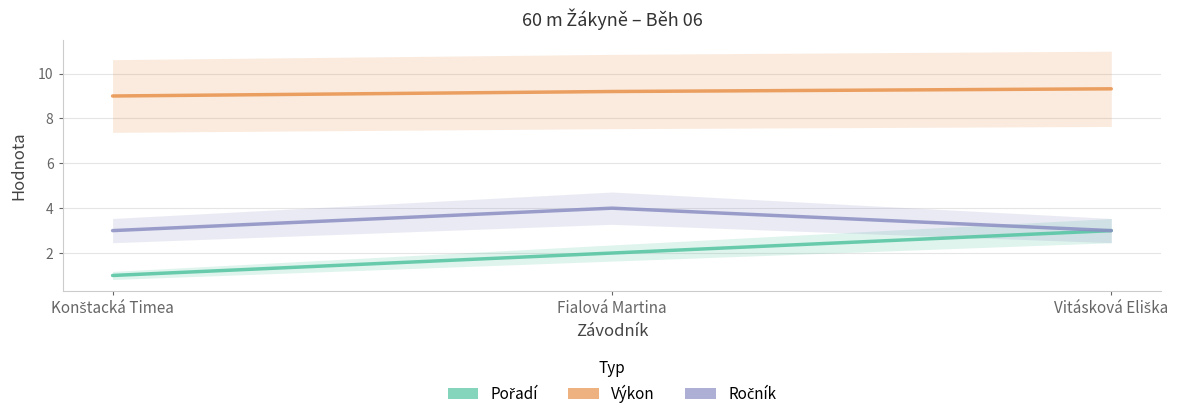

At Vitásková Eliška, list the series in order from smallest to largest.

Pořadí, Ročník, Výkon